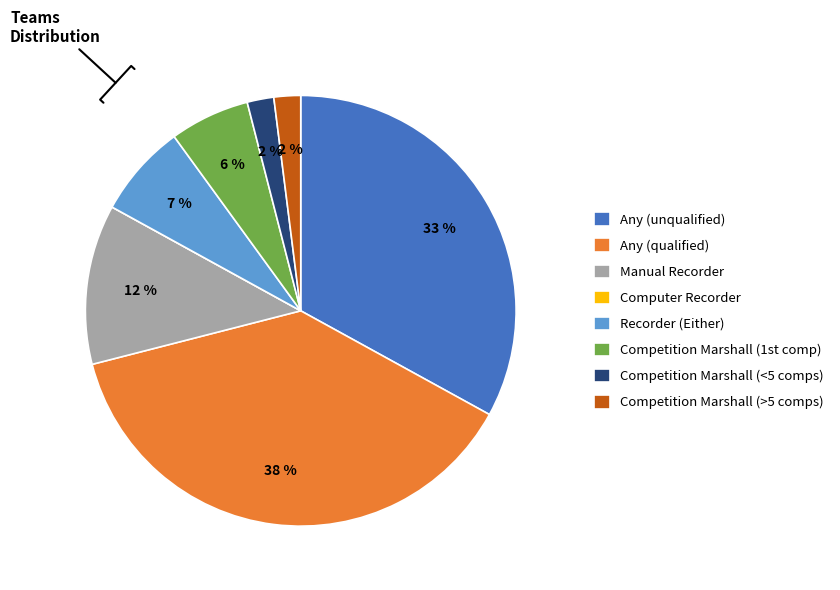

Do Manual Recorder and Recorder (Either) together represent more than half of the pie?

No